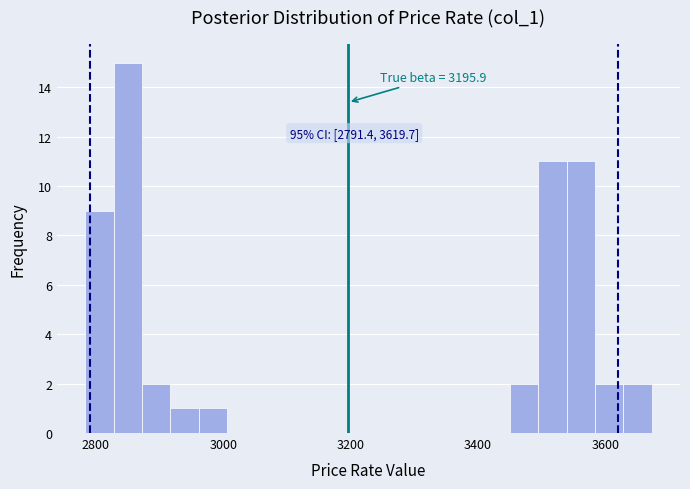

Around what value on the x-axis is the tallest bar? Give the approximate position of its centre, as read against the axis.

2860